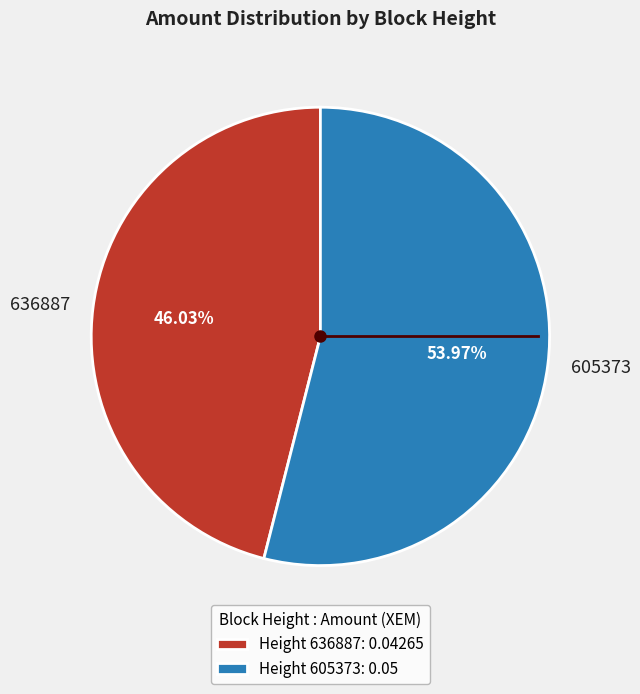

To the nearest percent, what is the average slice percentage?

50%